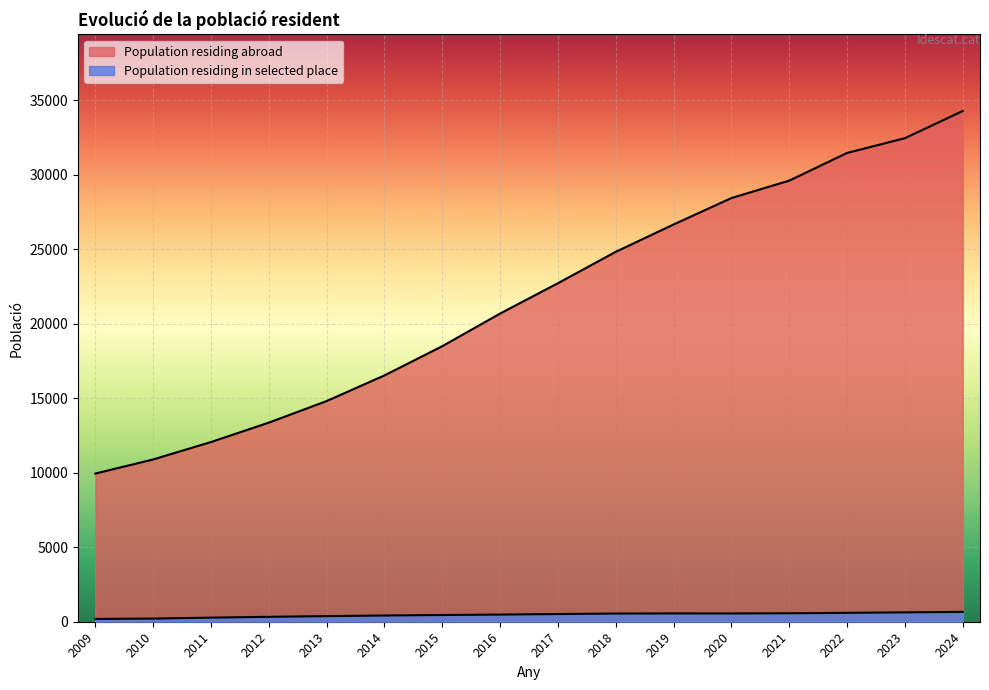

How many lines are shown in the chart?

2